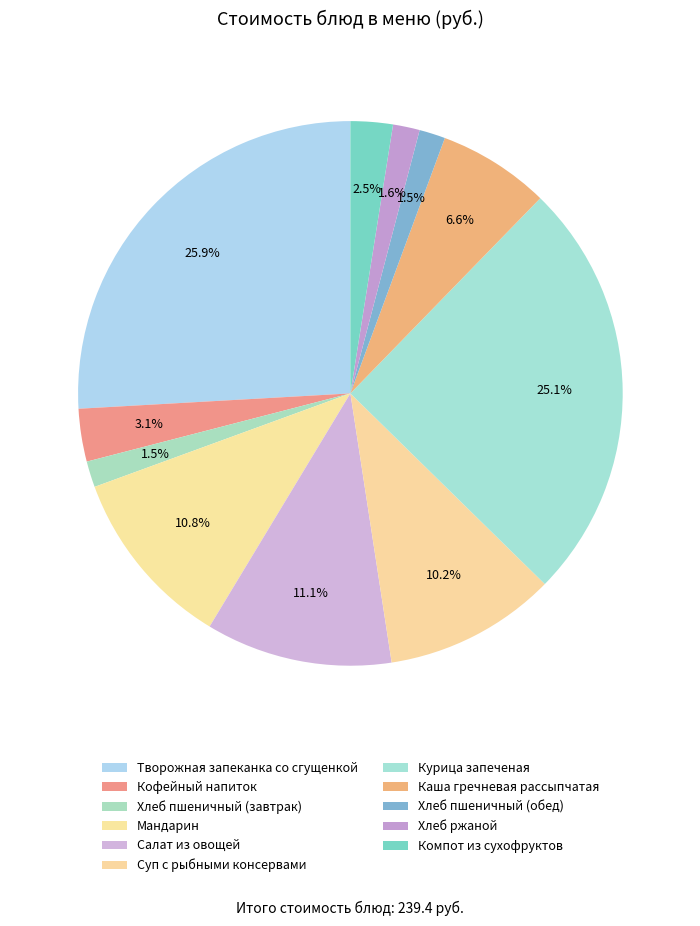

True or false: Компот из сухофруктов accounts for 3% of the total.

True